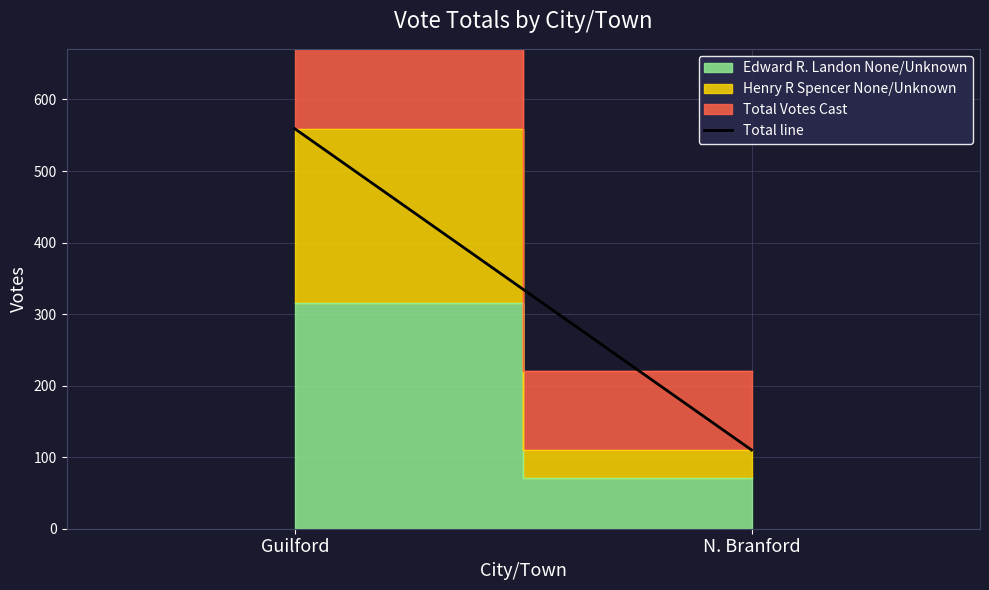

What is the average value?

334